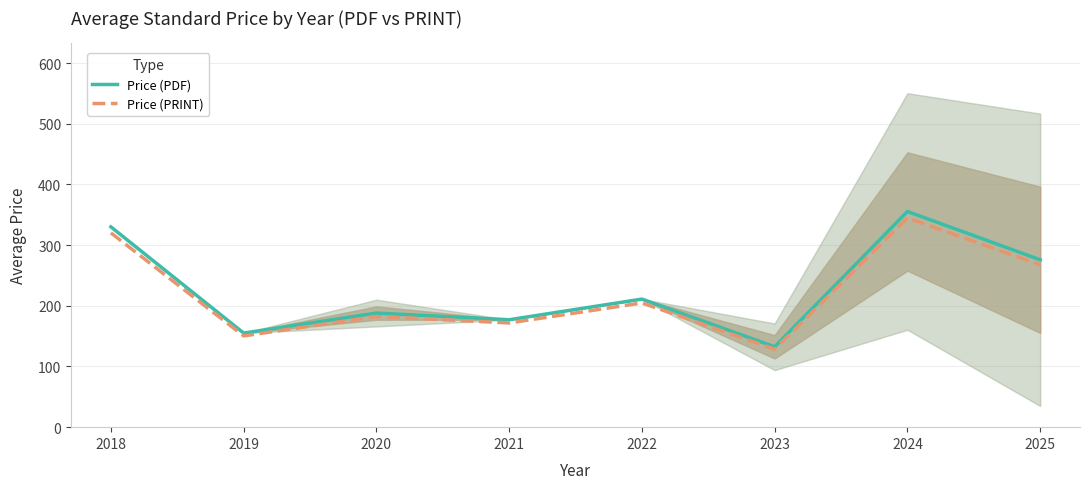

How many data points in Price (PRINT) are above 204?

4